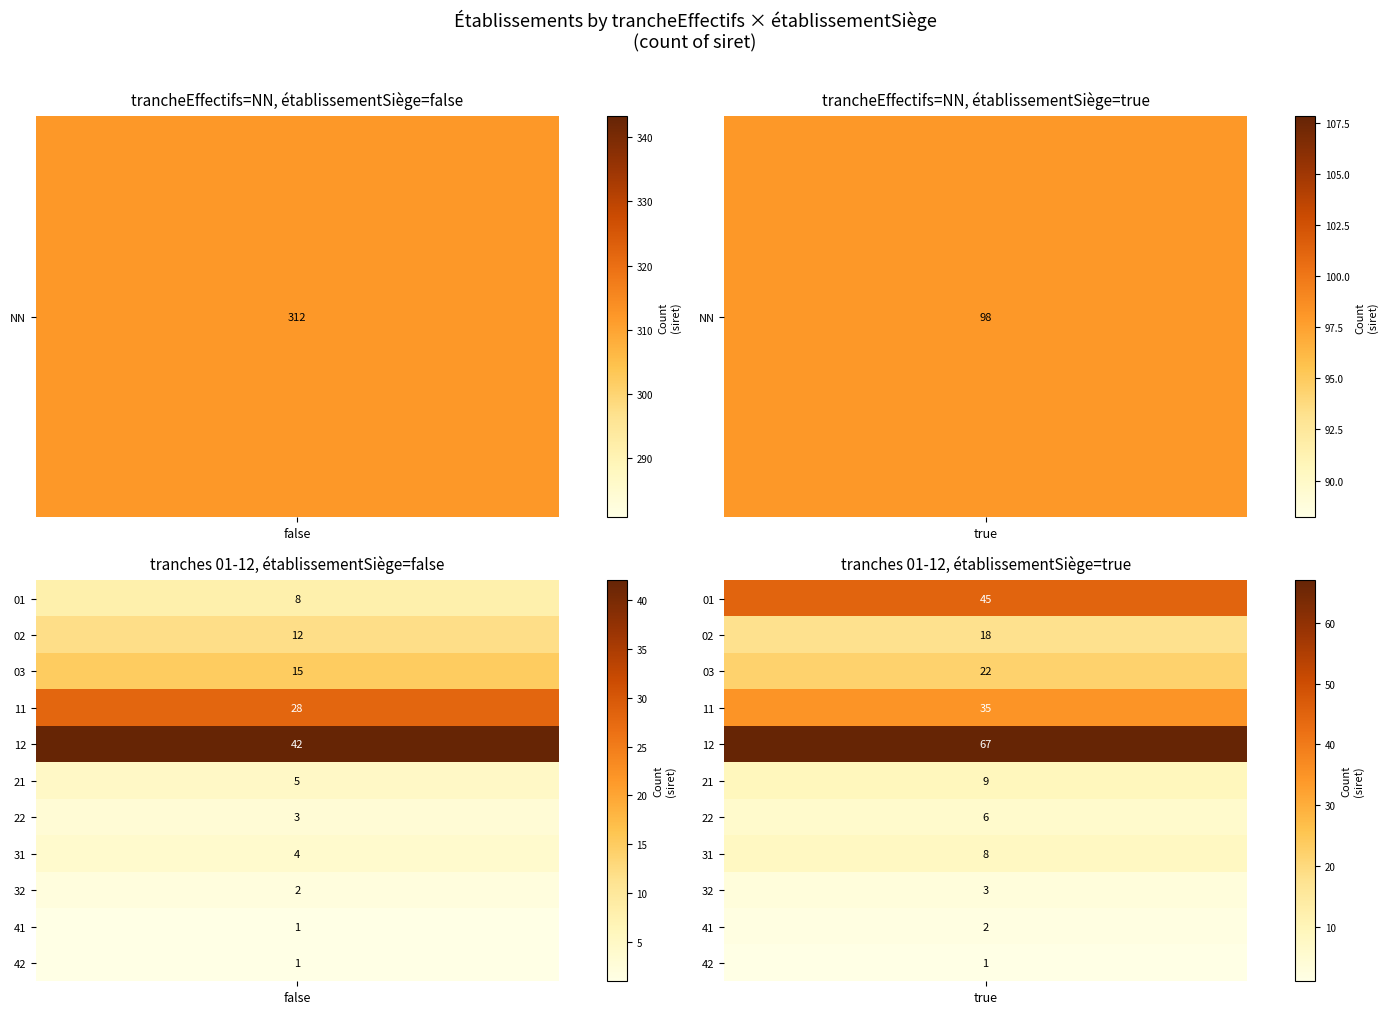

How many values are below 9?

12